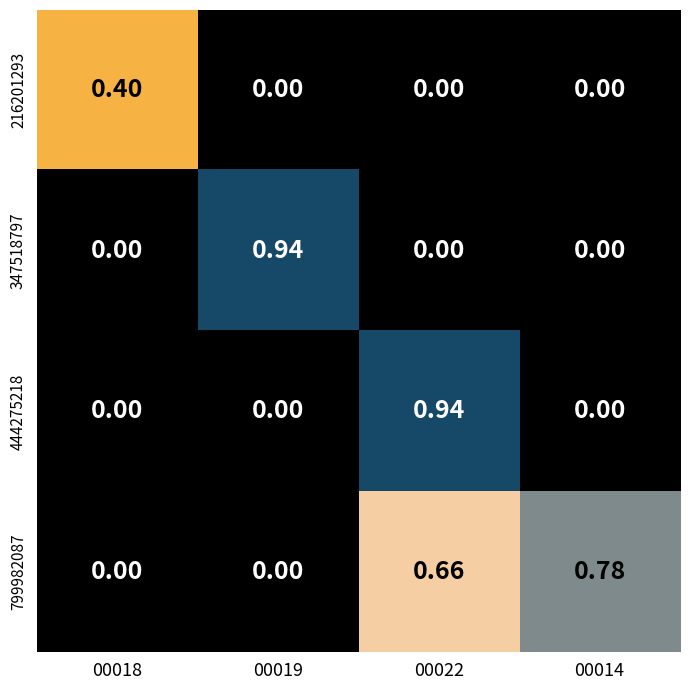

How many data points does each series have?

4